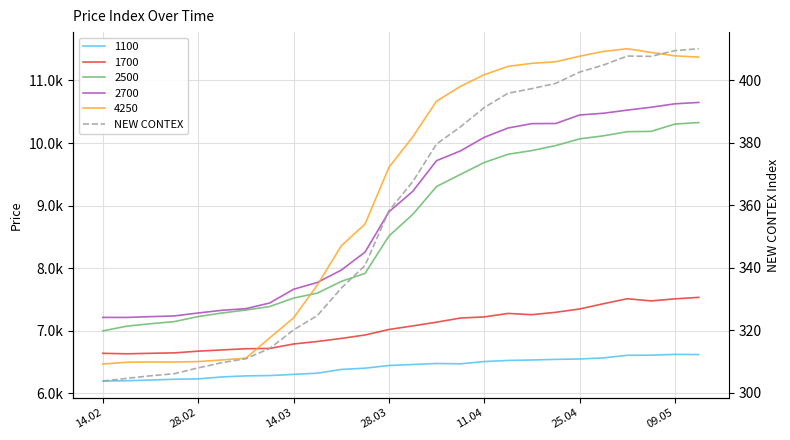

What is the change in value from 10 to 19?

+65.6